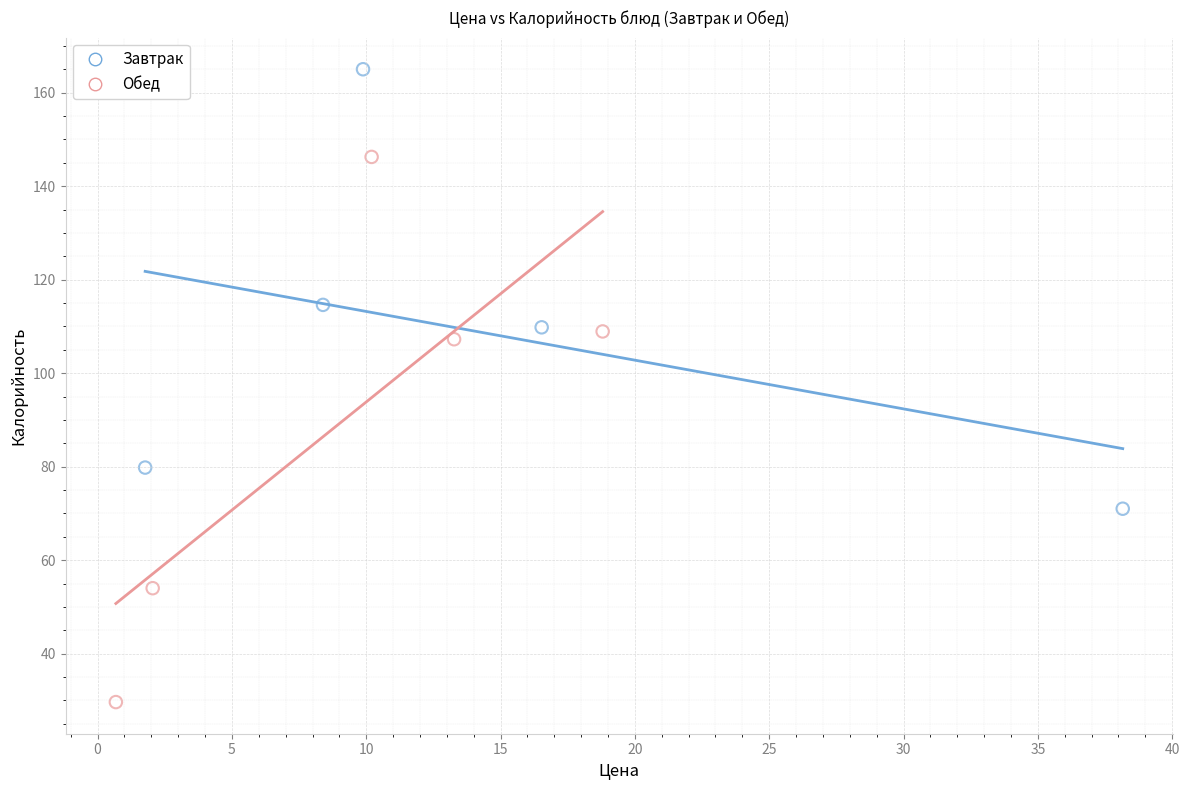

Which series contains the lowest Y value?

Обед